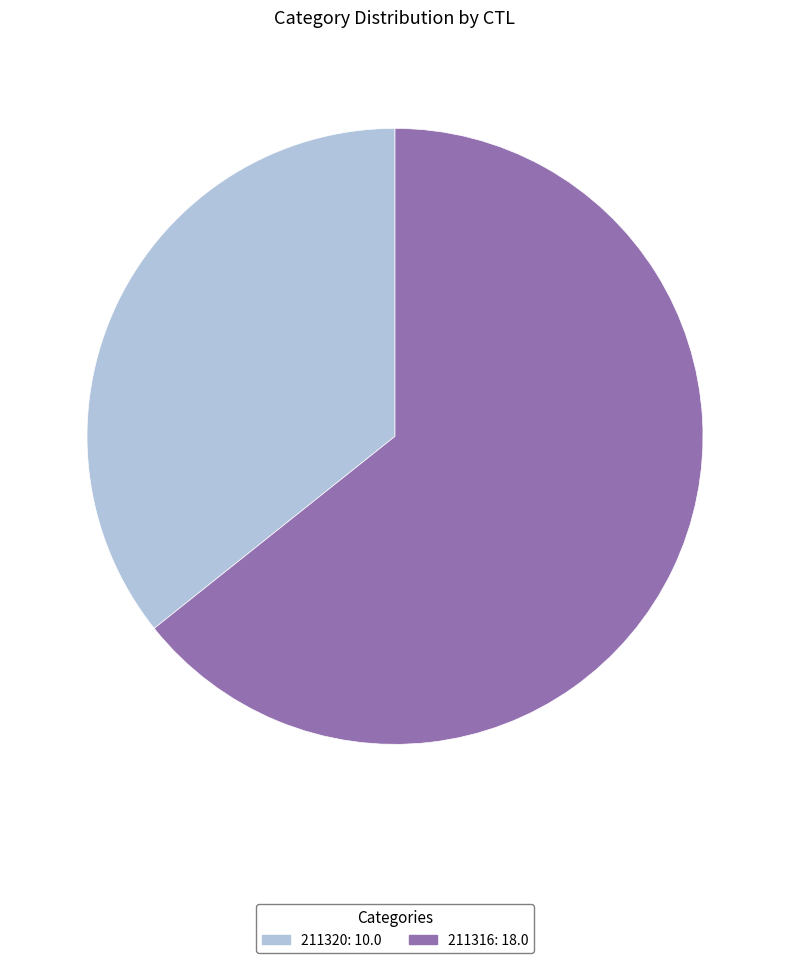

Does any single category account for the majority?

Yes